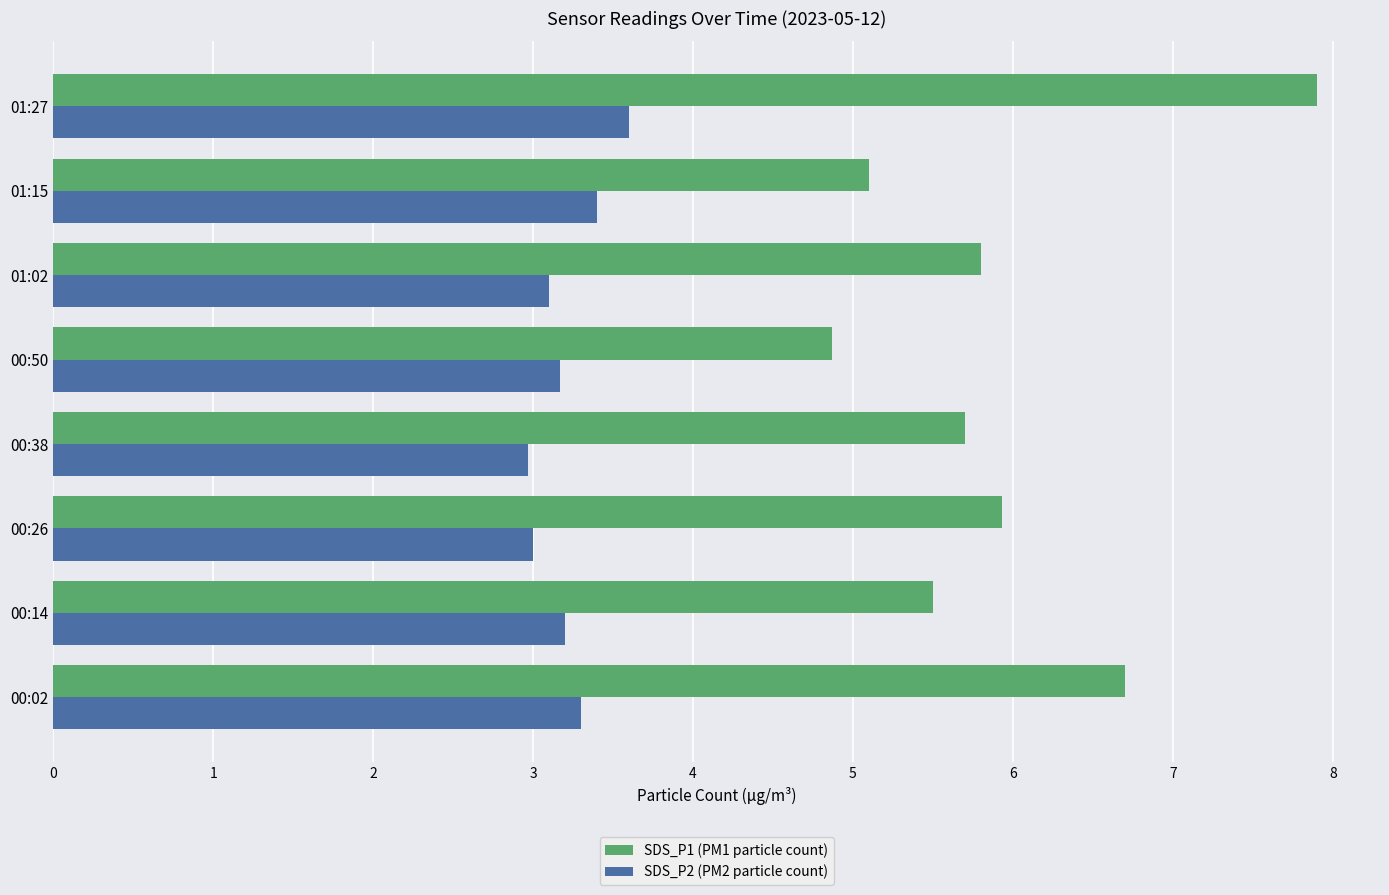

At which category is the sum across all series the highest?

01:27